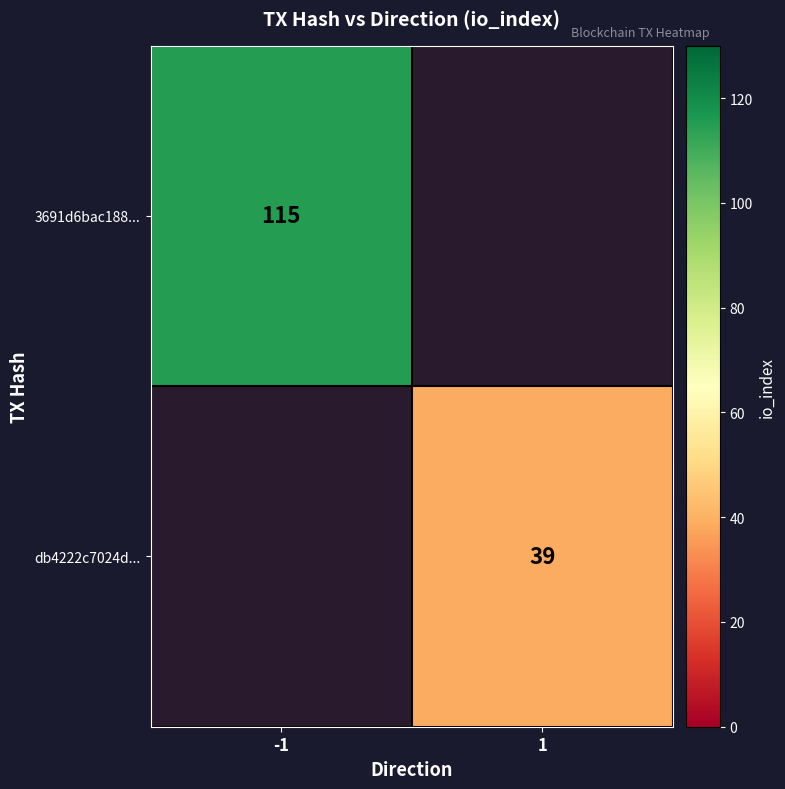

Between 1 and -1, which is larger?

-1